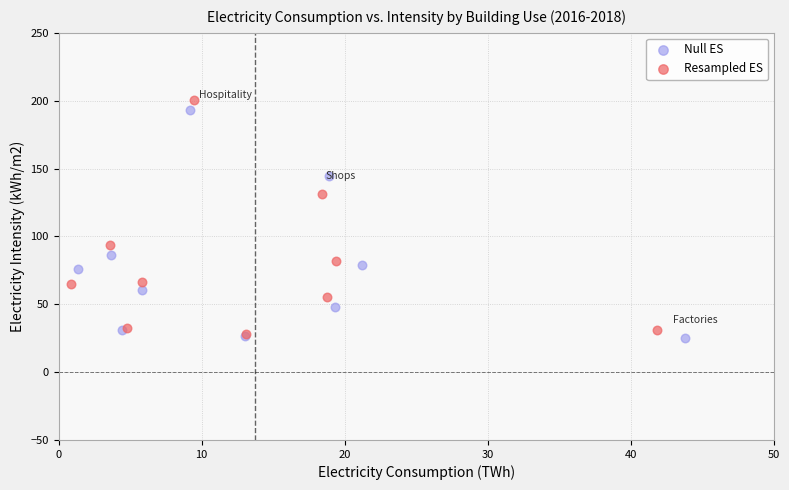

Which series has the widest spread of Y values?

Resampled ES